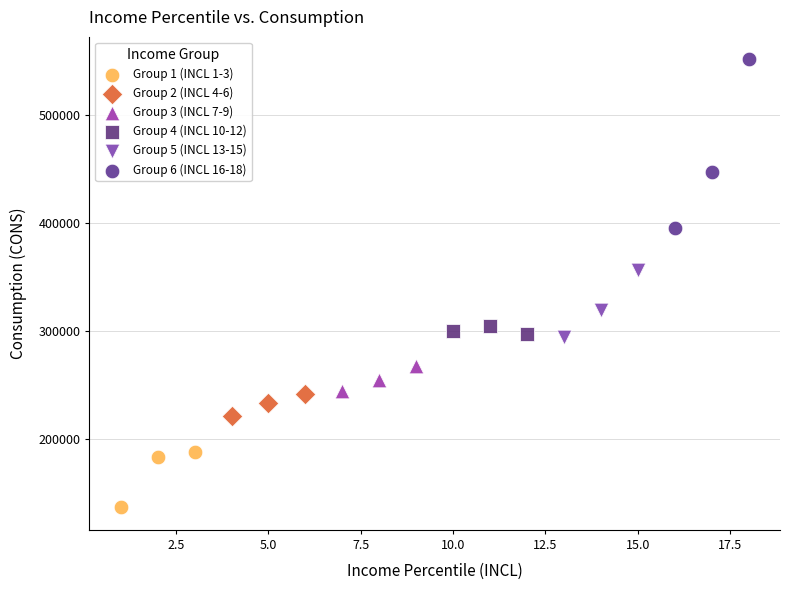

Which series has the widest spread of Y values?

Group 6 (INCL 16-18)